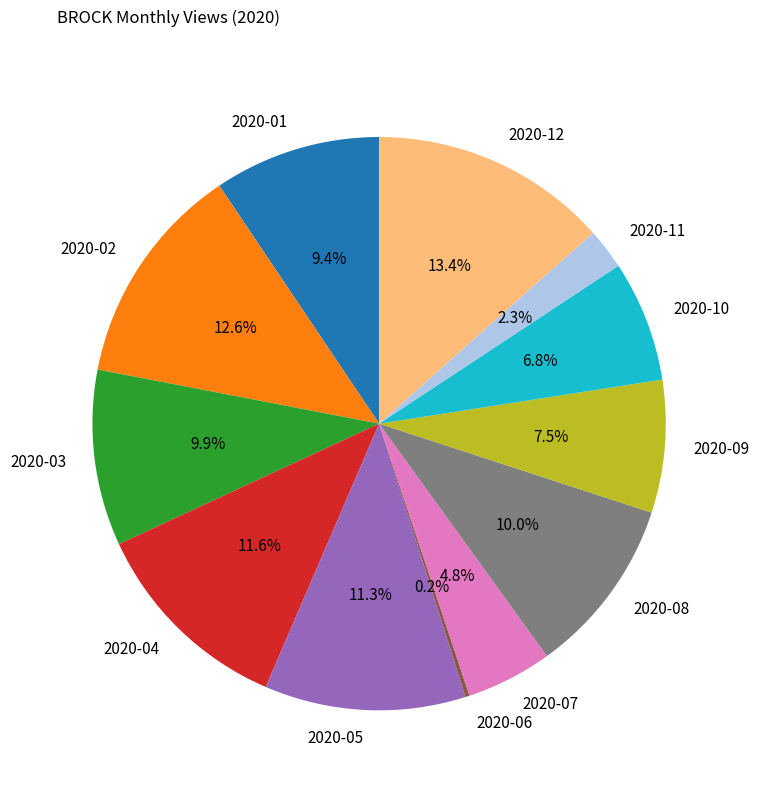

Is there any slice that represents more than half of the pie?

No